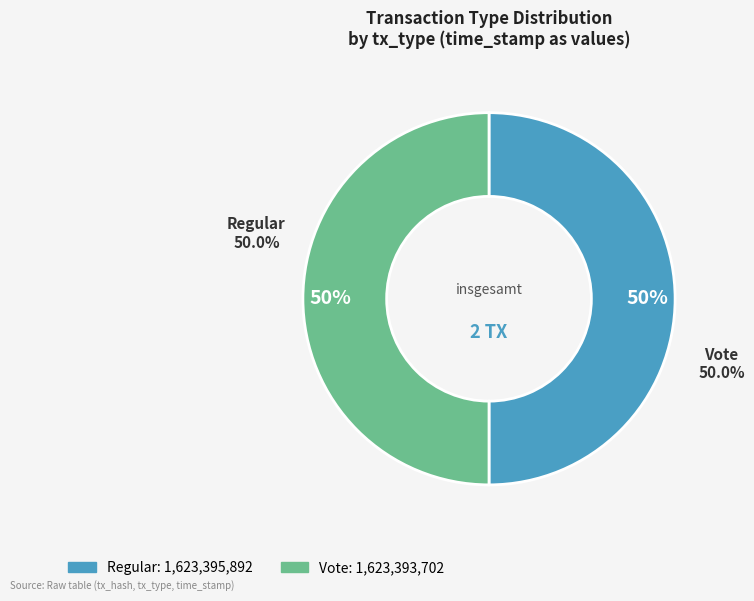

Is it true that Vote is 50% of the pie?

True